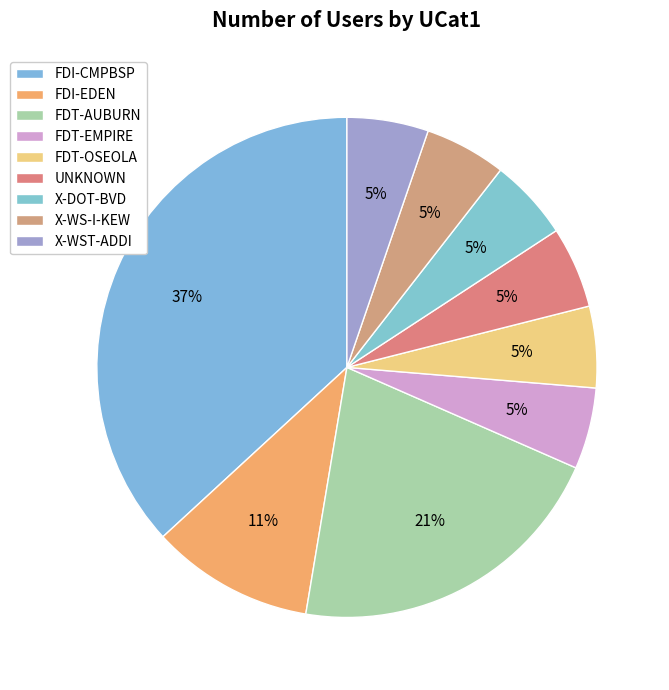

Count the number of slices in the pie.

9